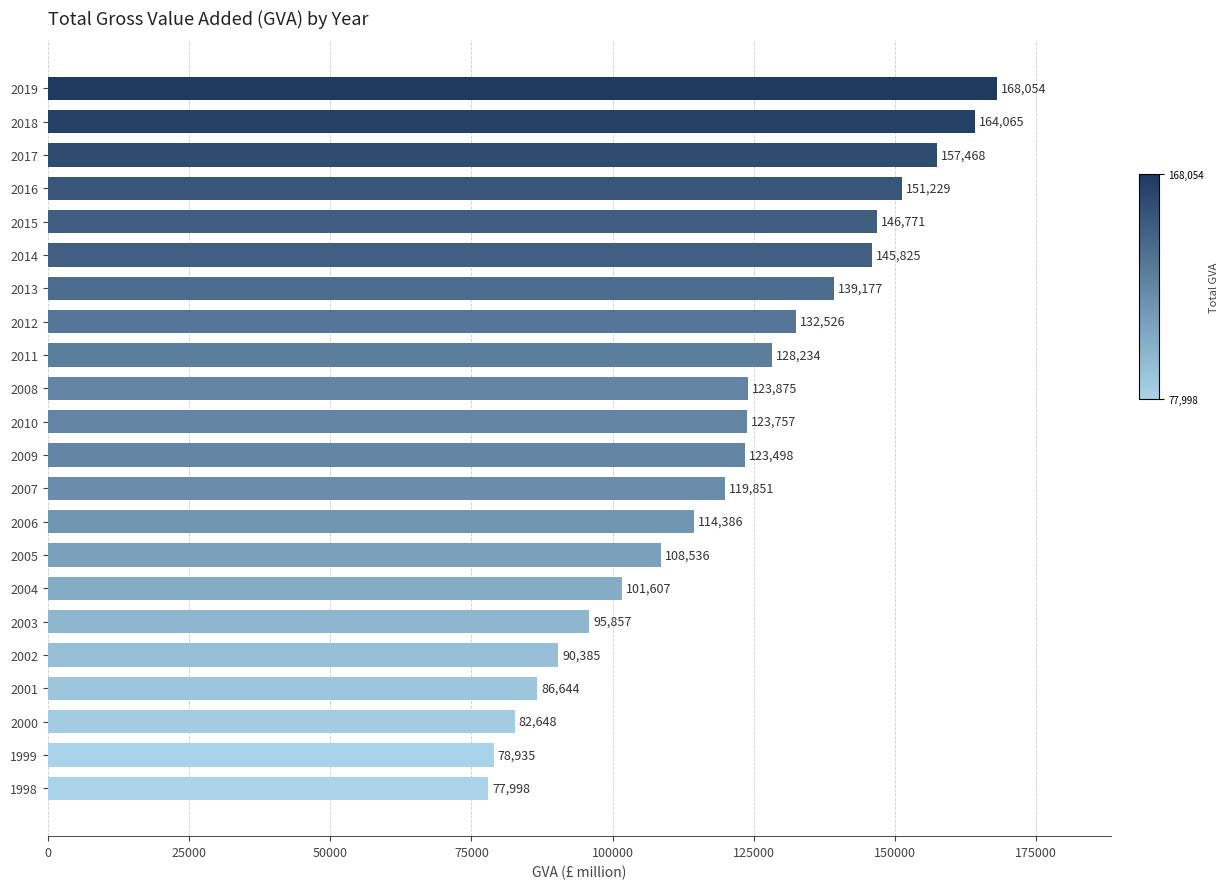

Is it true that the value at 2018 is 164065?

True